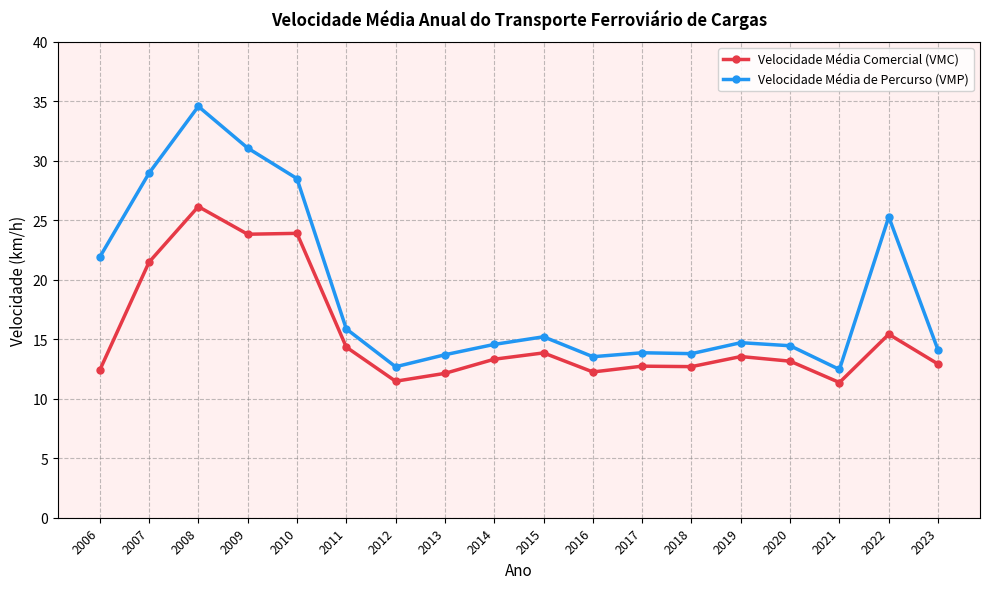

Which series changed the most between 2008 and 2009?

Velocidade Média de Percurso (VMP)